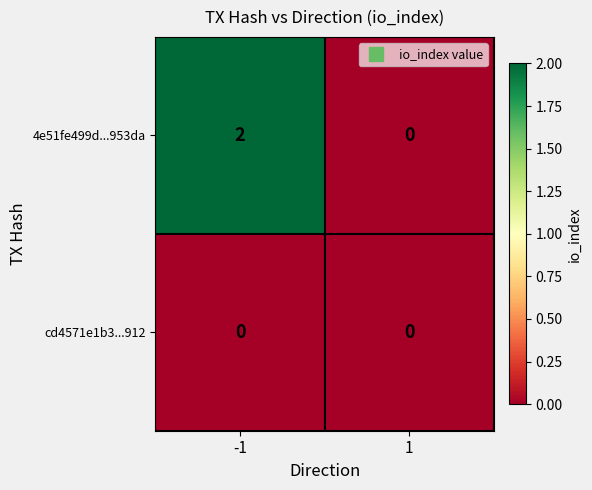

Which series has the largest total across all categories?

4e51fe499d...953da